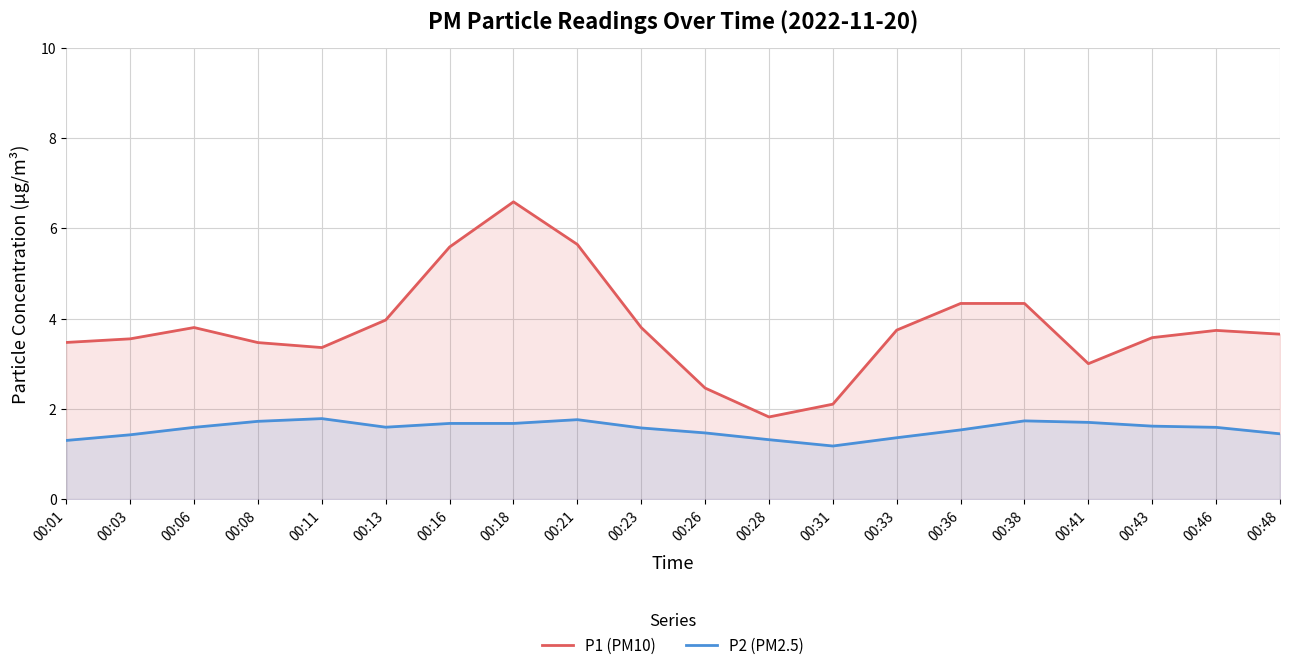

List the labels in order of P1 (PM10) value, smallest first.

00:28, 00:31, 00:26, 00:41, 00:11, 00:08, 00:01, 00:03, 00:43, 00:48, 00:46, 00:33, 00:06, 00:23, 00:13, 00:36, 00:38, 00:16, 00:21, 00:18